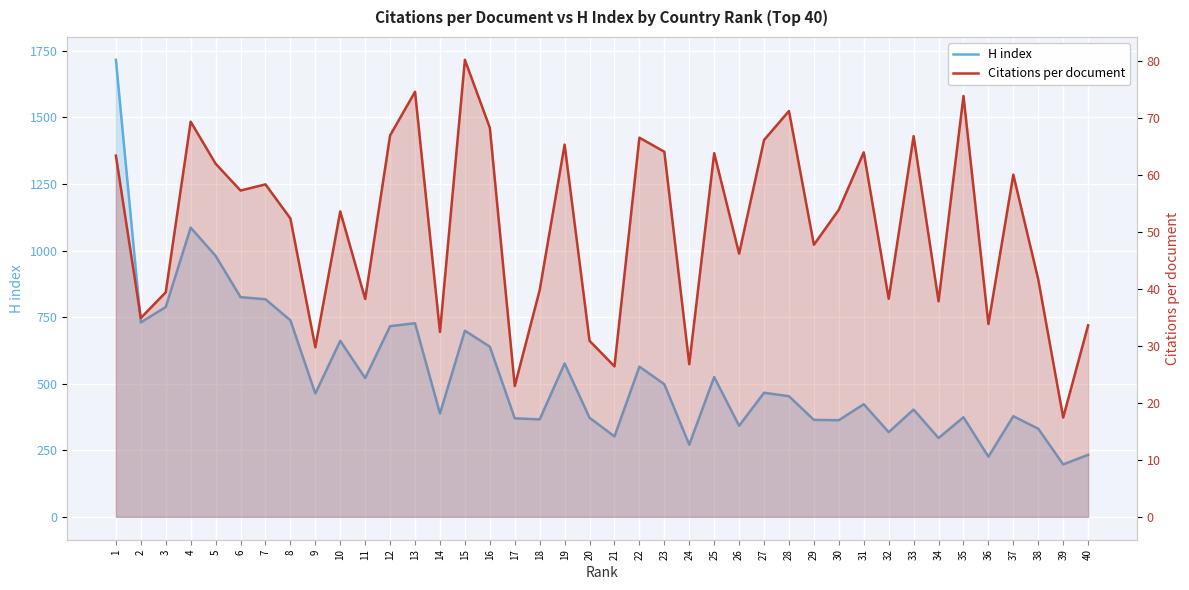

What is the sum of all Citations per document values?

2041.1